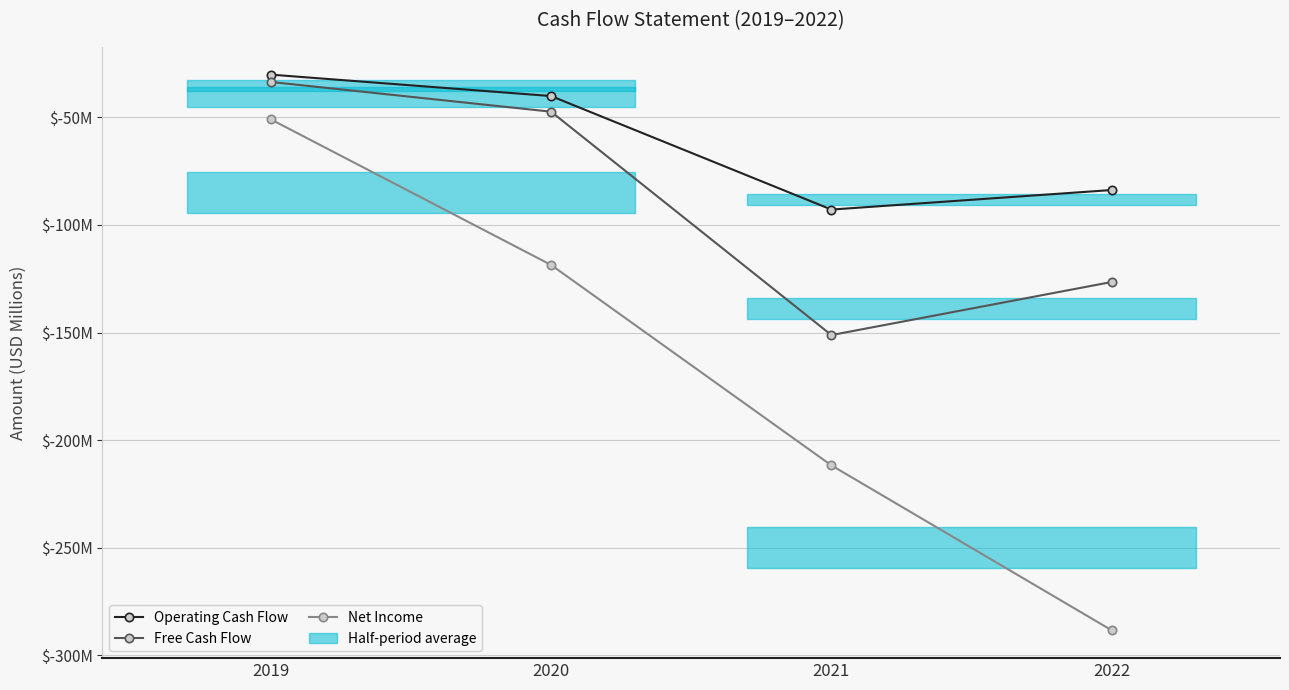

Which has a higher value, 2019 or 2020?

2019